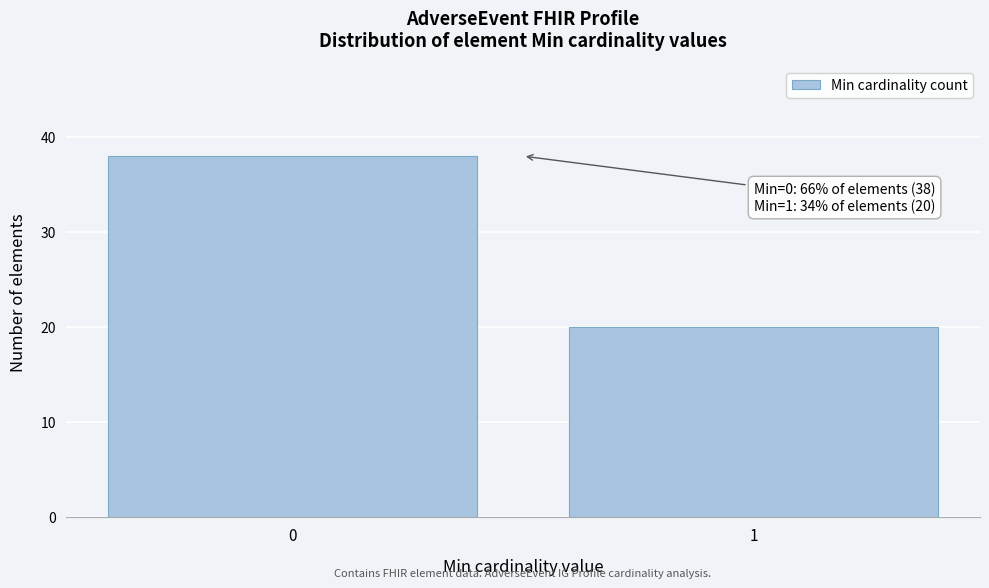

Reading right to left, list all the values displayed in this chart.

20	38